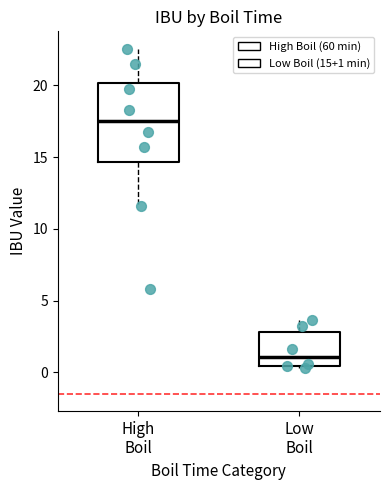

Reading left to right, read every box against the y-axis: the position of its median line, the range the box covers, and the ends of its whiskers. The values are not printed on the chart, so give them approximately, as read against the axis.

High Boil: median 17.5, box 14.5 to 20.0, whiskers 11.5 to 22.5
Low Boil: median 1.0, box 0.5 to 3.0, whiskers 0.5 (just below the box's lower edge) to 3.5